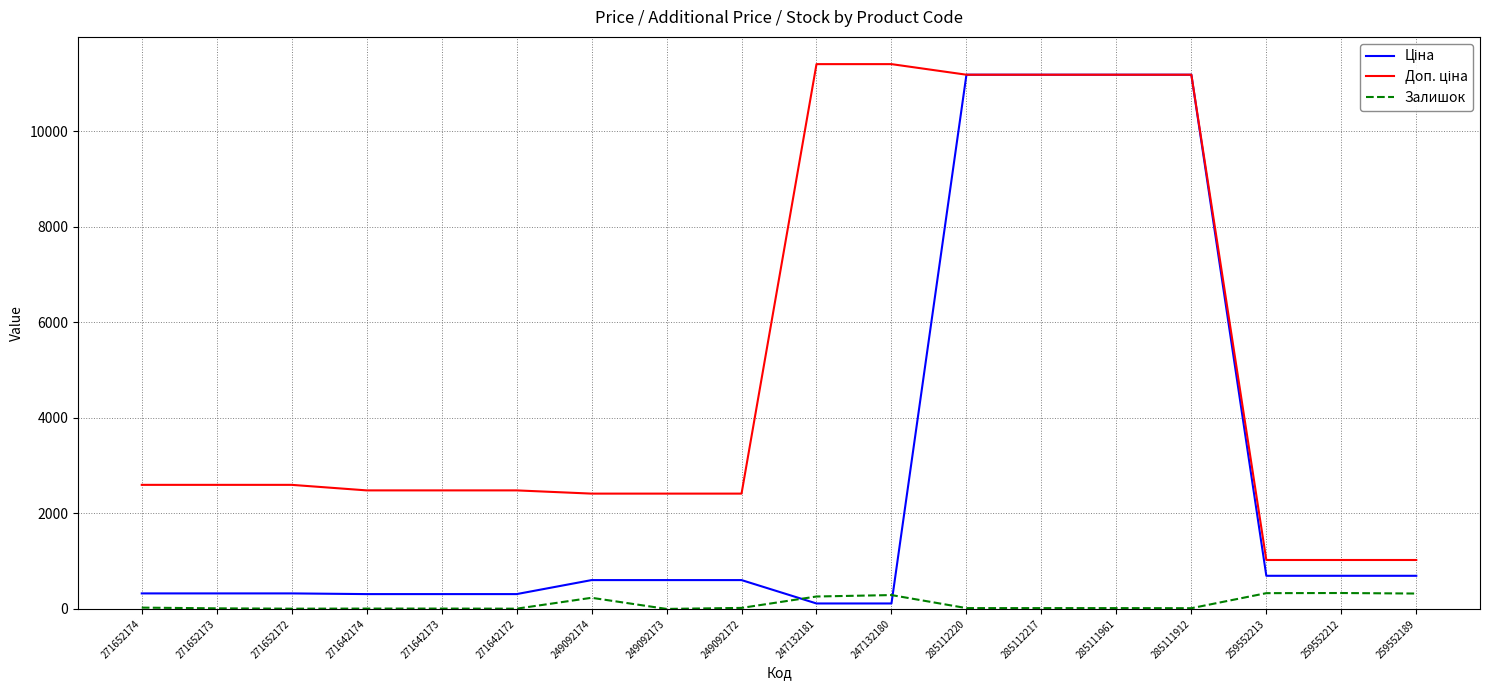

What is the maximum value shown in the chart?

11410.0